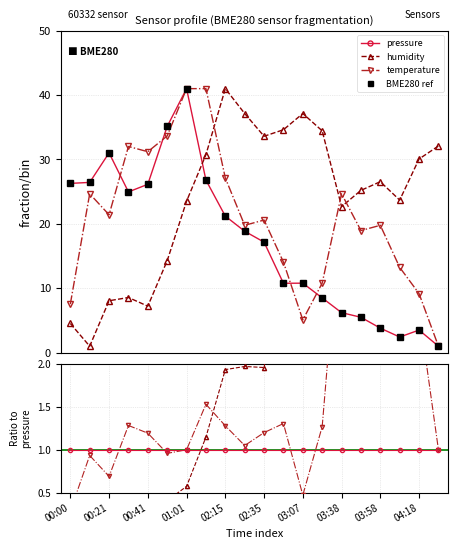

At 00:21, list the series in order from smallest to largest.

humidity, temperature, pressure, BME280 ref